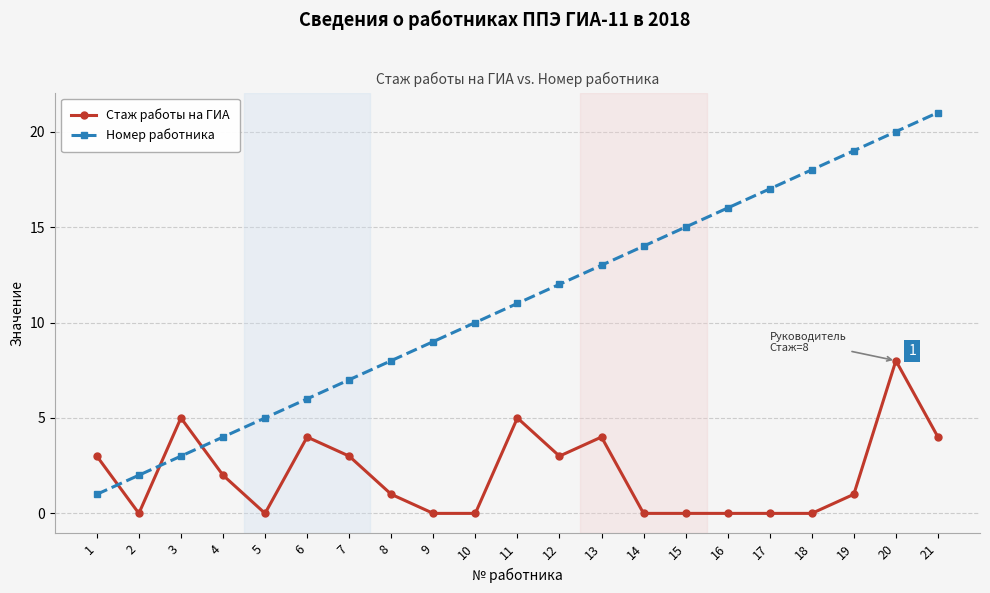

What is the sum of all Номер работника values?

231